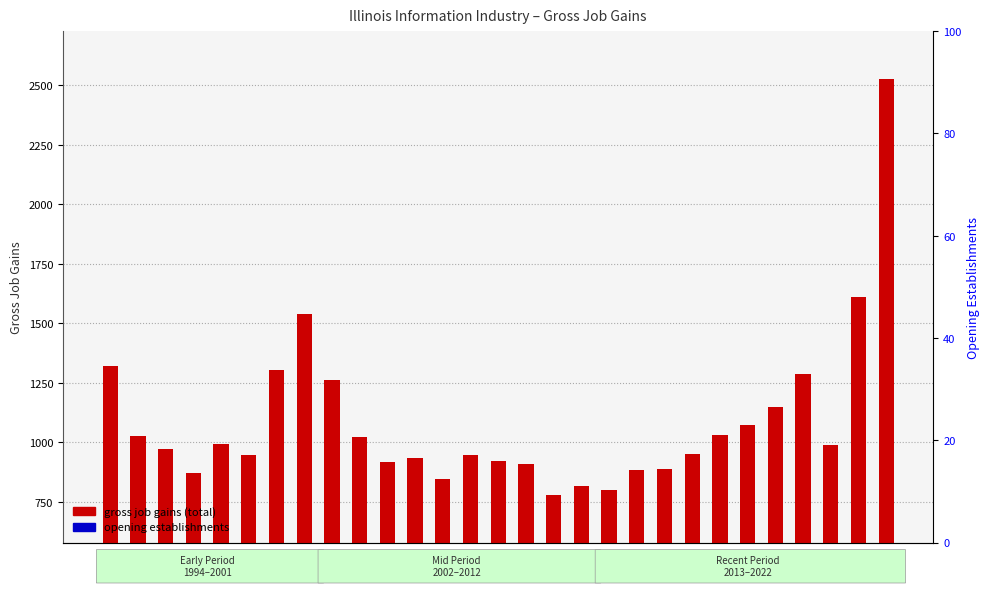

List the series in order of their overall mean, lowest first.

opening establishments, gross job gains (total)